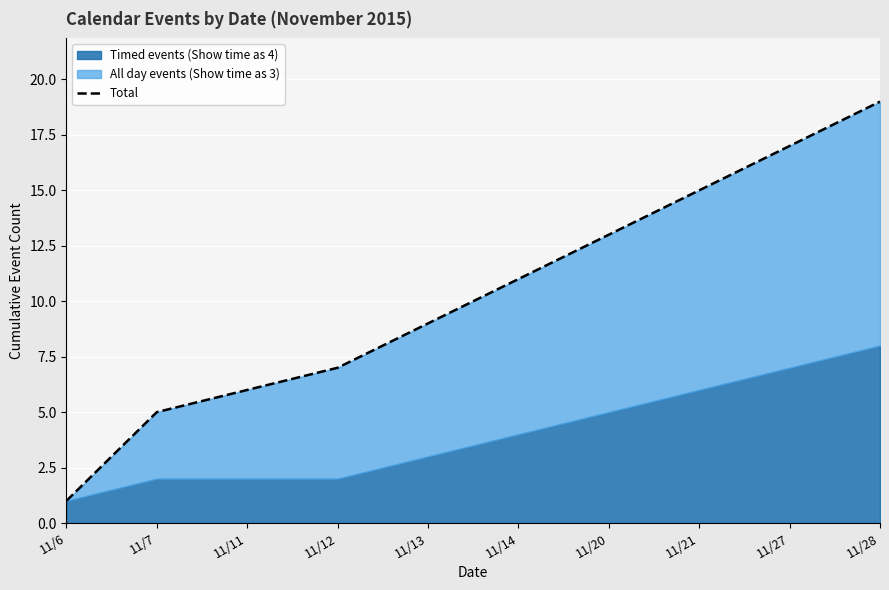

Which category has the lowest value across all series?

11/6